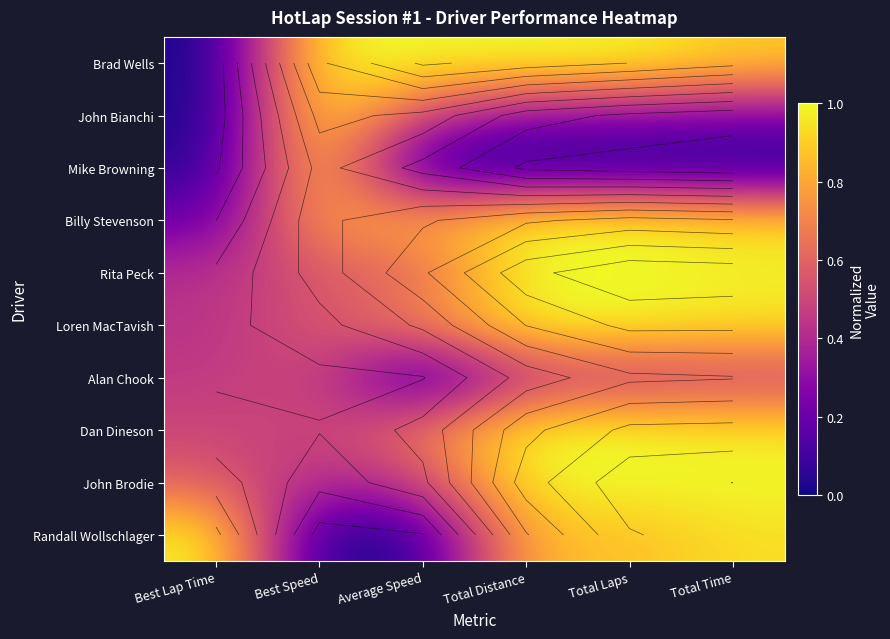

Between Total Distance and Total Time, which is larger?

Total Distance